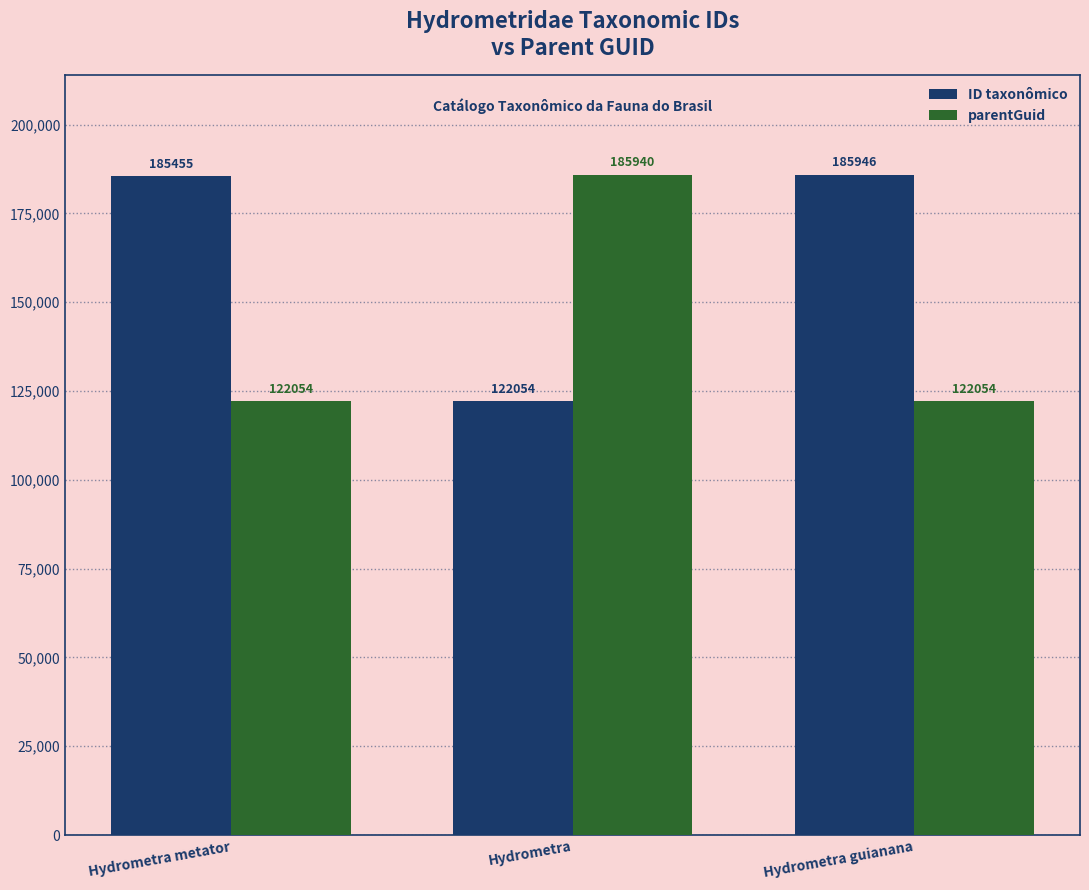

How many bars are there in each group?

2